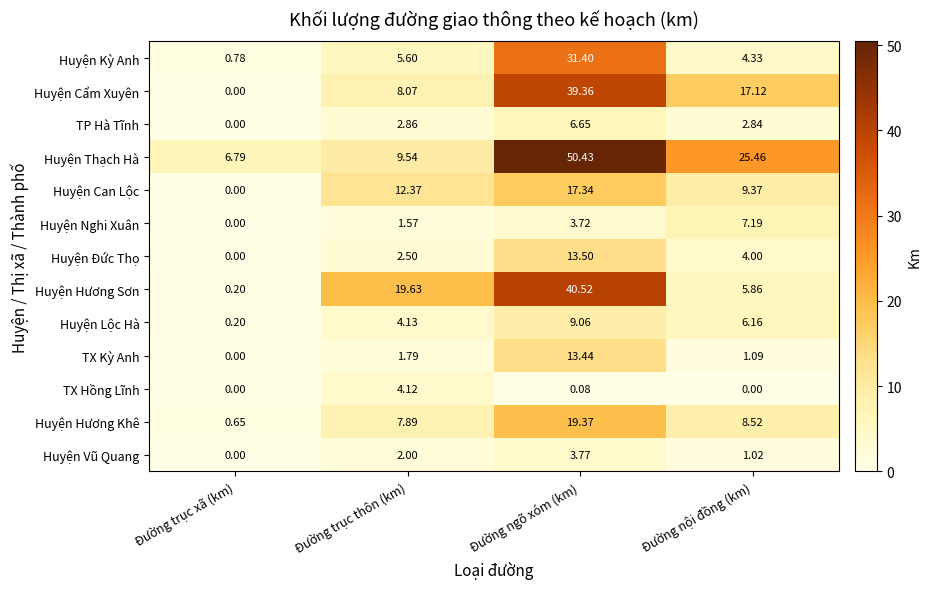

At which label does Huyện Kỳ Anh first exceed 5?

Đường trục thôn (km)